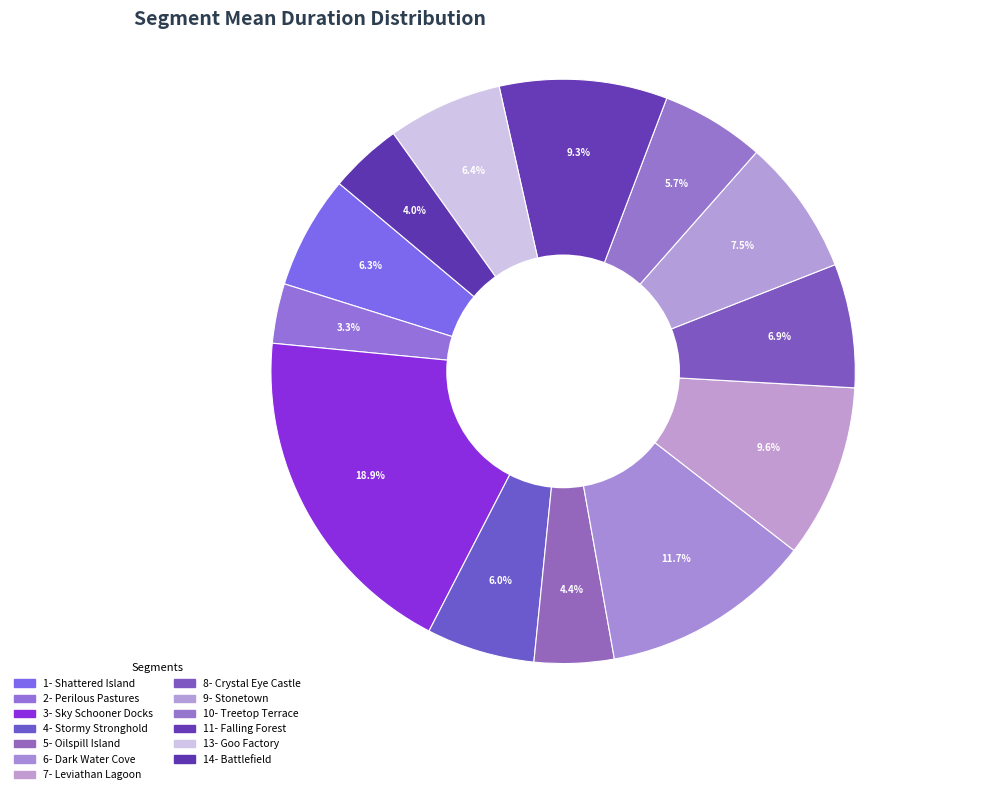

Count the number of slices in the pie.

13